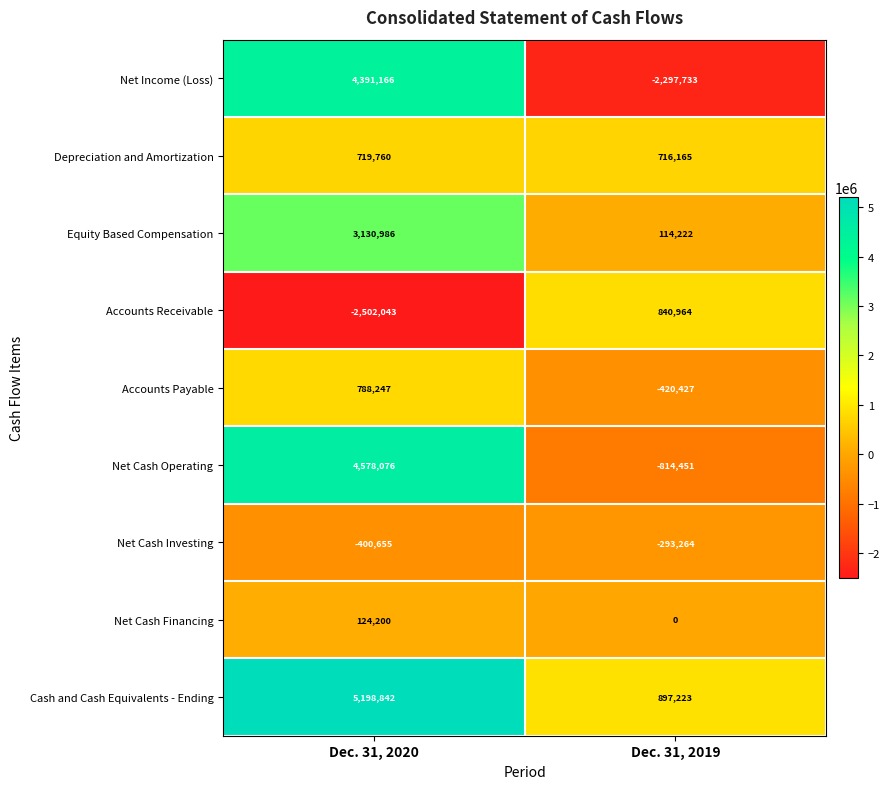

How many values in Net Cash Financing are above zero?

1